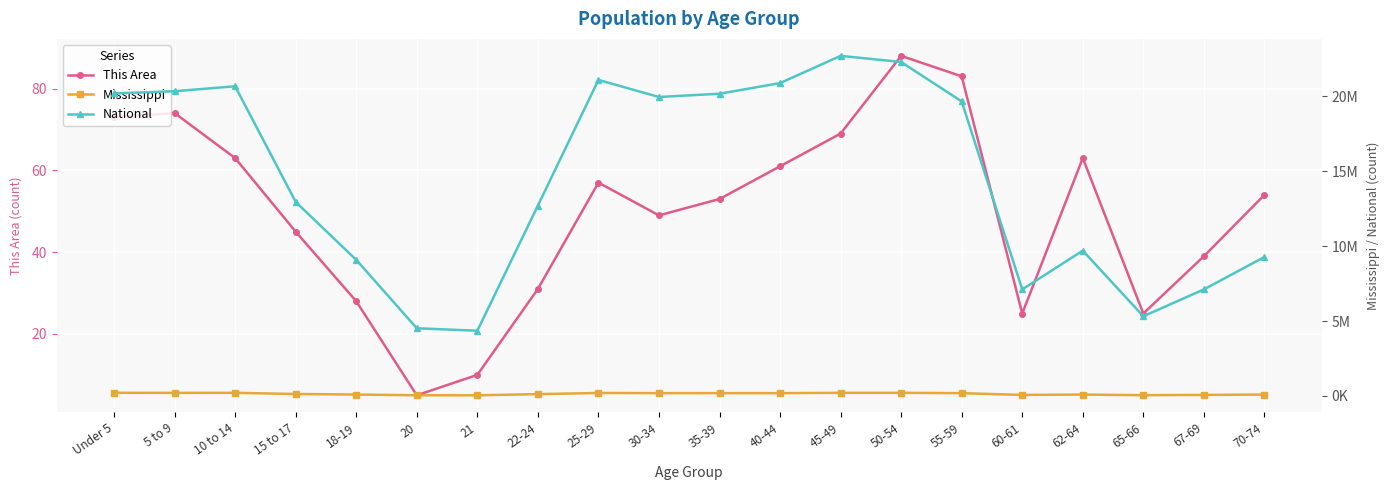

At which label does Mississippi first exceed 186569?

Under 5